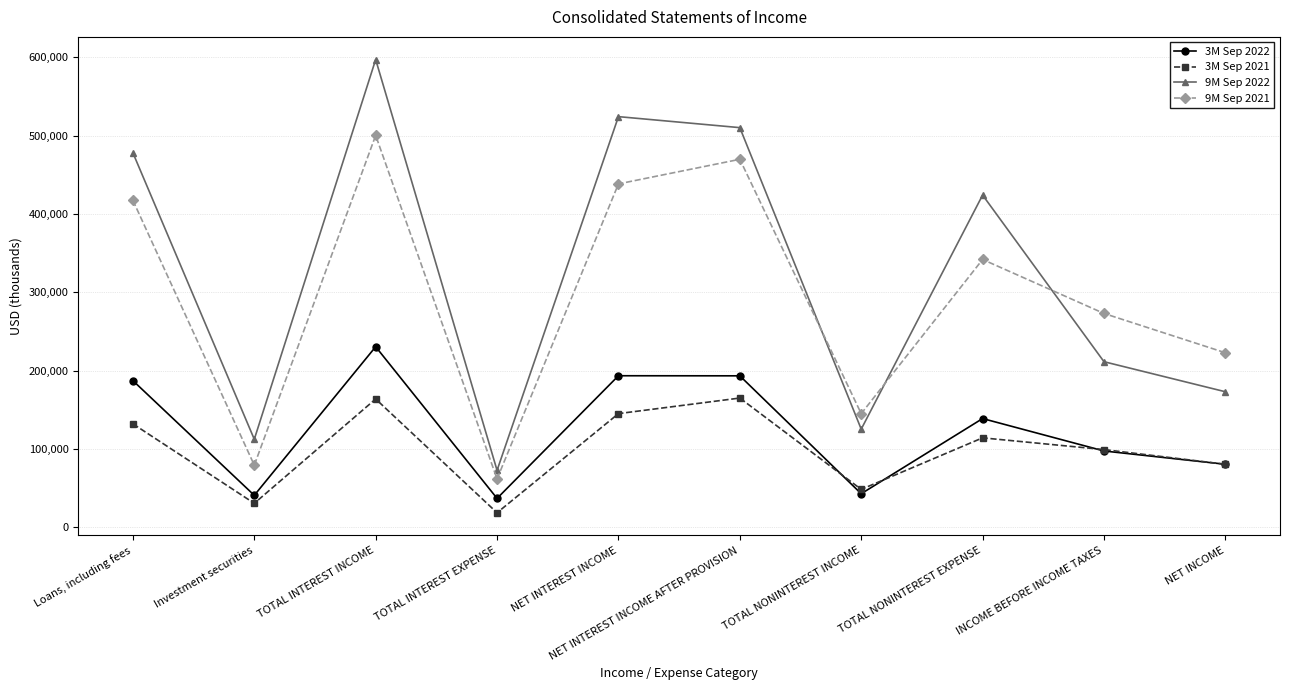

True or false: 9M Sep 2021 and 3M Sep 2022 intersect in this chart.

False